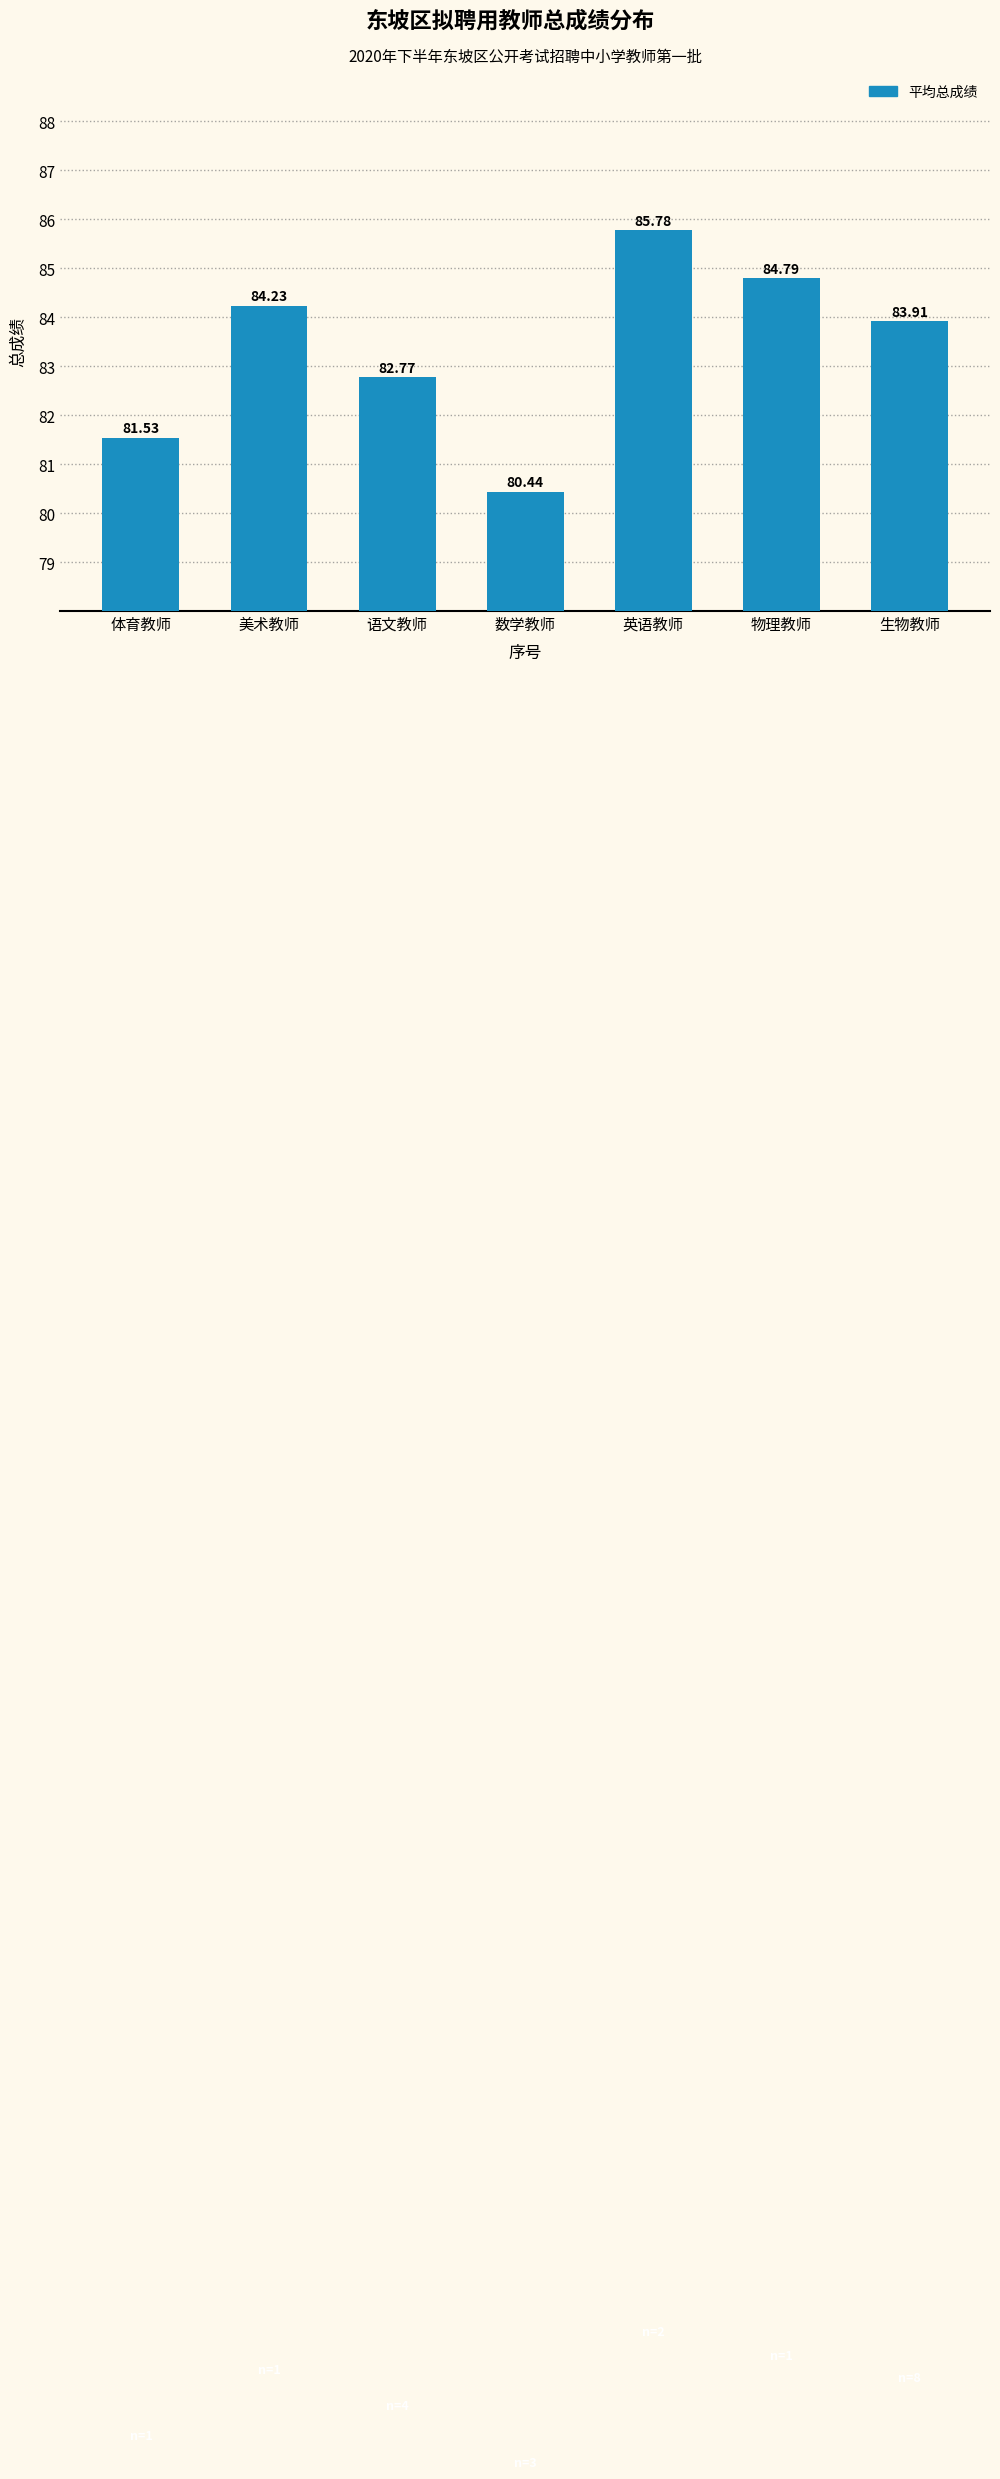

What is the greatest value displayed?

85.8